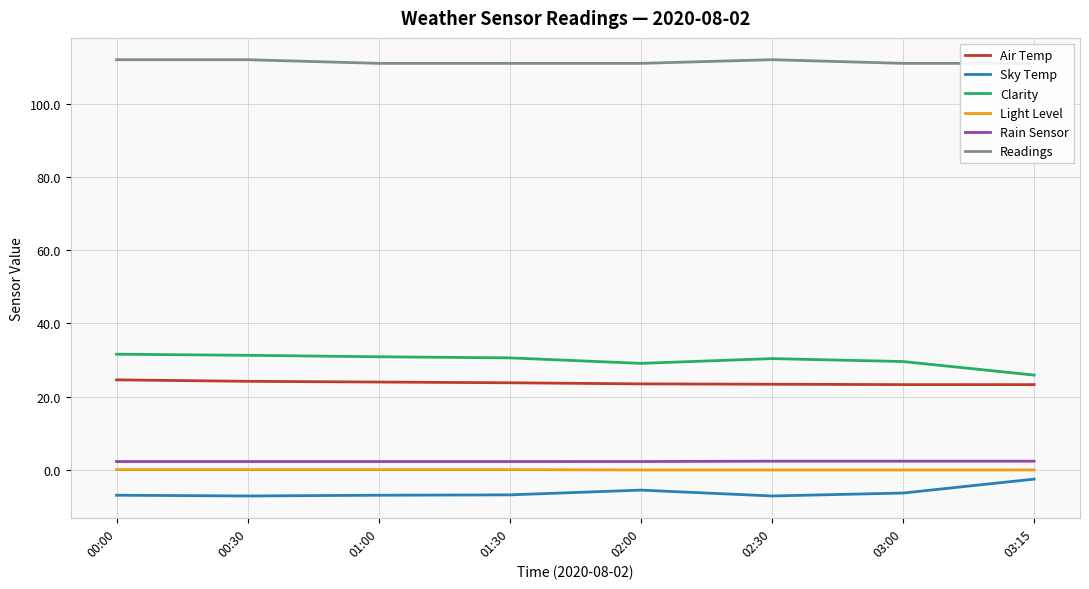

What is the greatest value displayed?

112.0